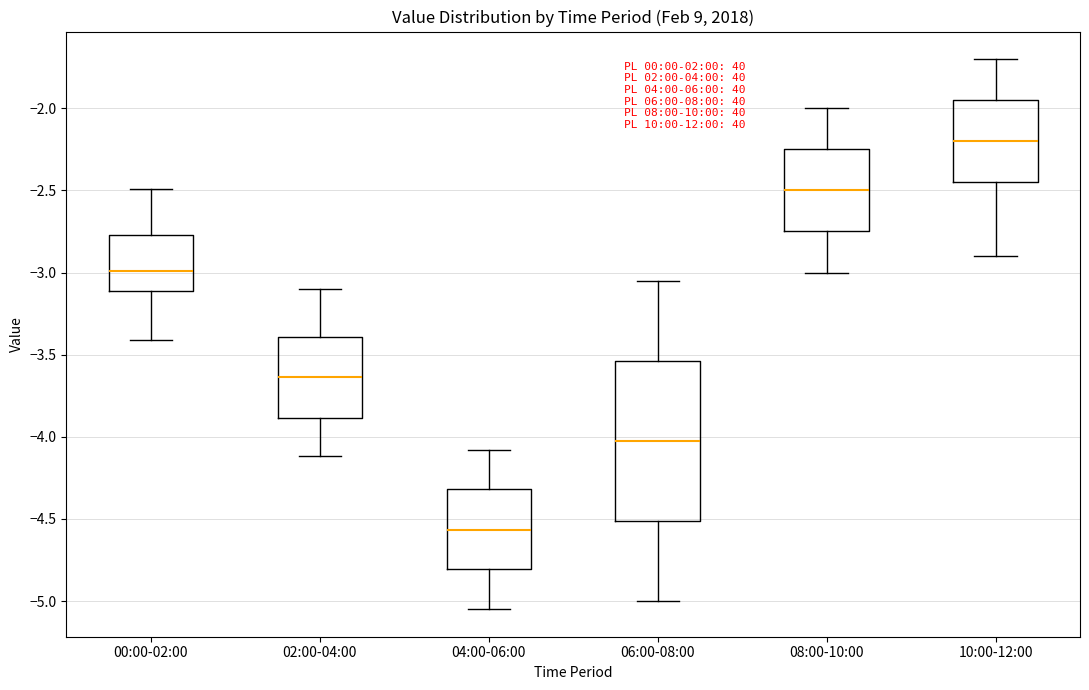

Which box has the lowest median line?

04:00-06:00